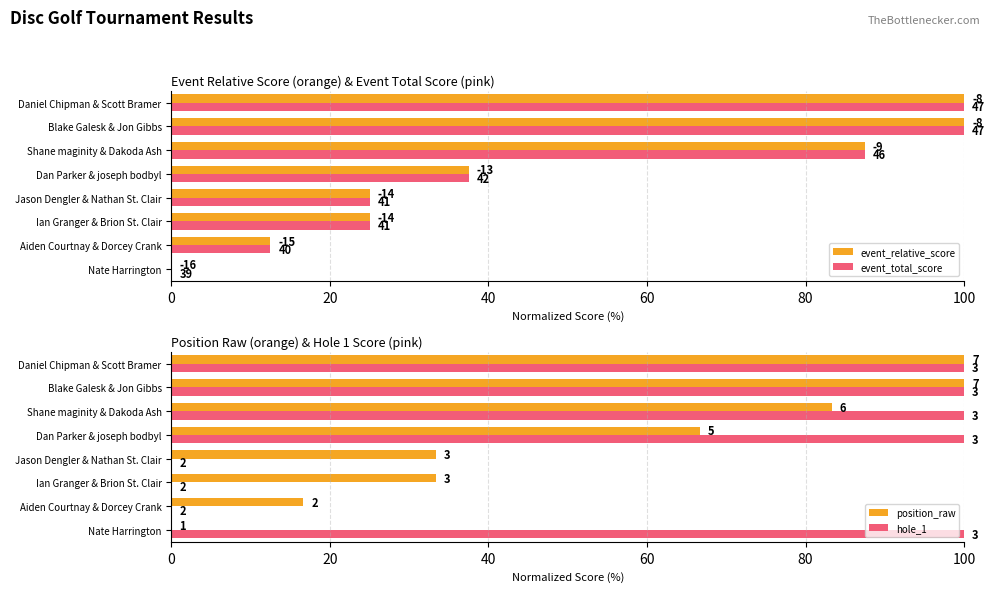

What position from the left is Blake Galesk & Jon Gibbs?

7